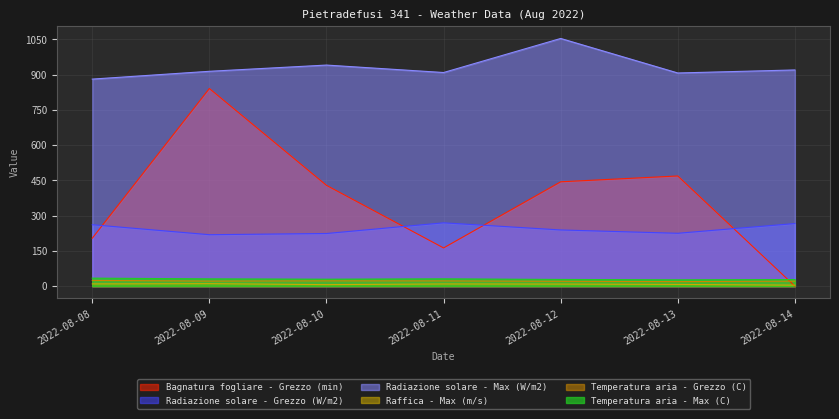

Where is the first local maximum for Radiazione solare - Grezzo (W/m2)?

2022-08-11